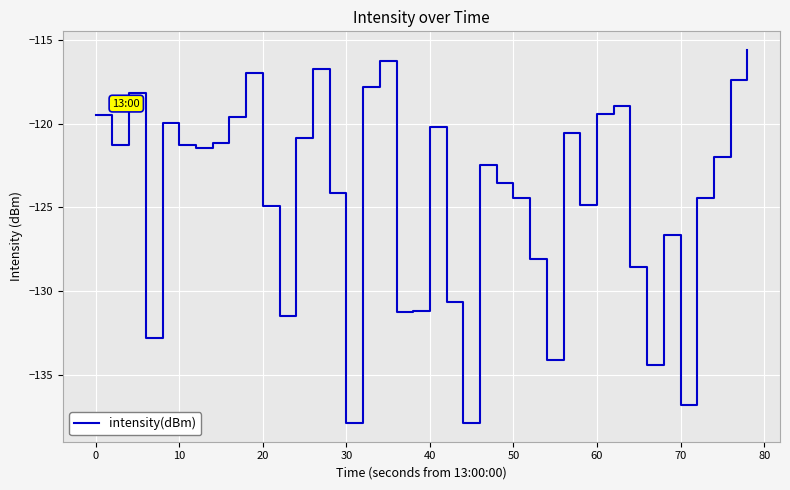

How many lines are shown in the chart?

1